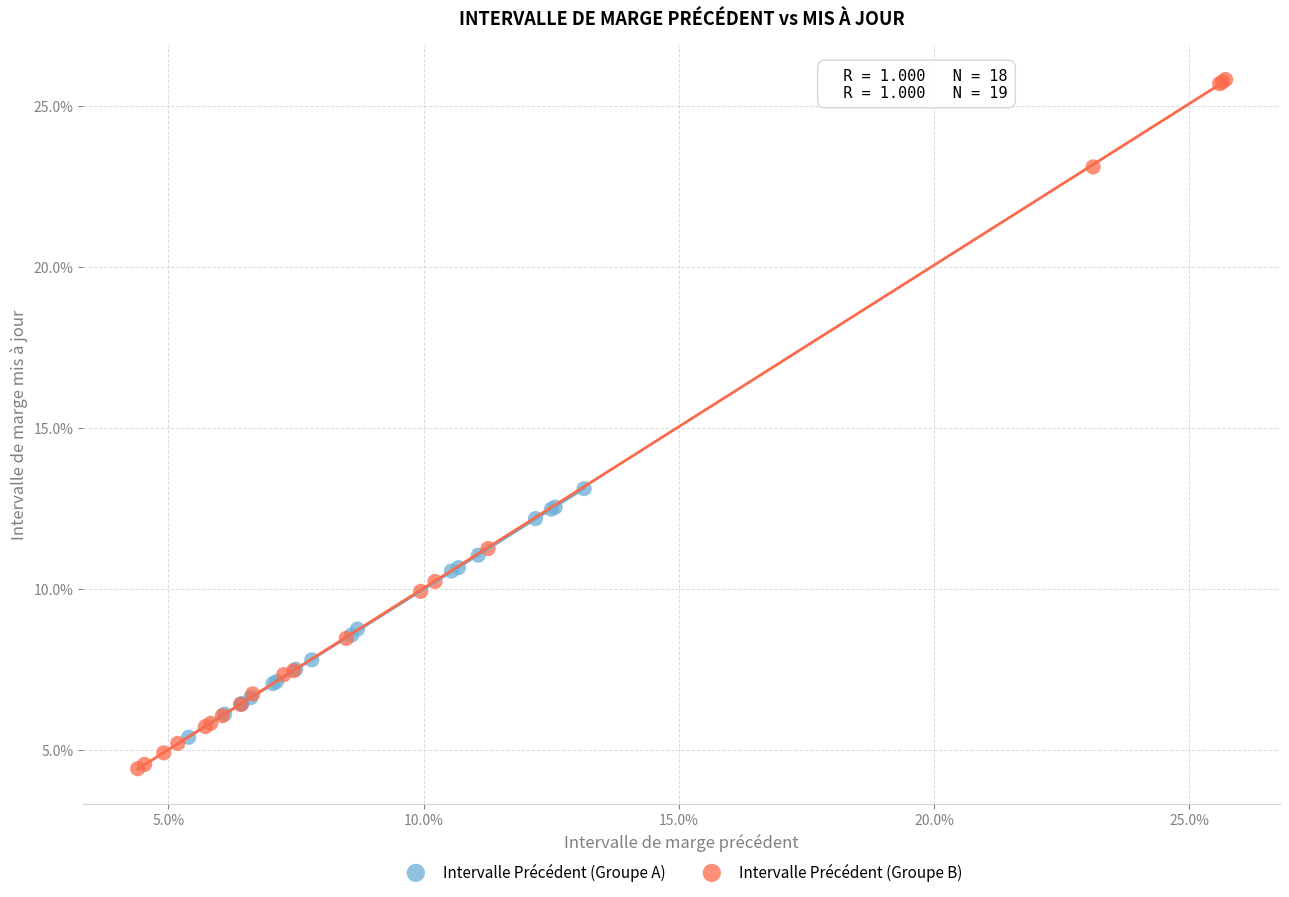

What are all the series names shown in the legend?

Intervalle Précédent (Groupe A), Intervalle Précédent (Groupe B)